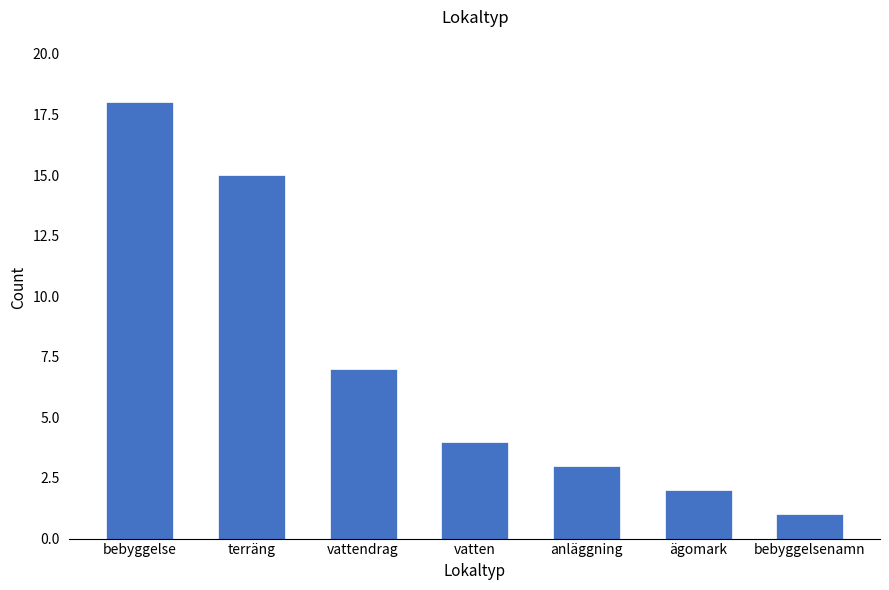

What is the sum of all values?

50